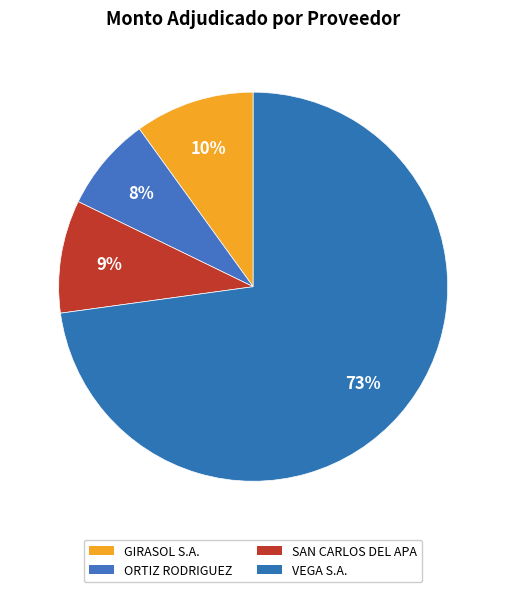

Rank the categories by value from lowest to highest.

ORTIZ RODRIGUEZ, SAN CARLOS DEL APA, GIRASOL S.A., VEGA S.A.